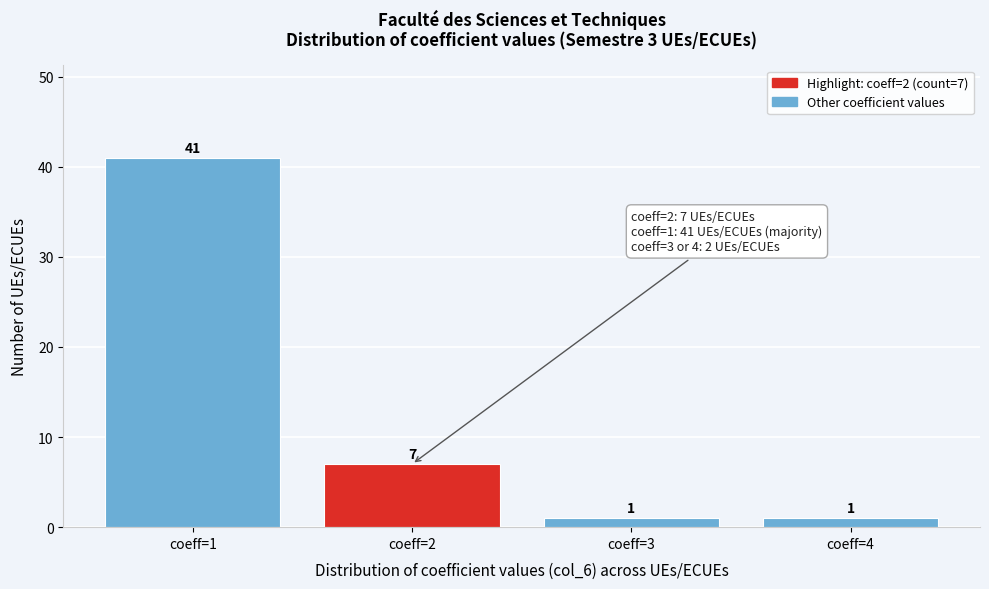

Reading left to right, list all the values displayed in this chart.

coeff=1=41	coeff=2=7	coeff=3=1	coeff=4=1